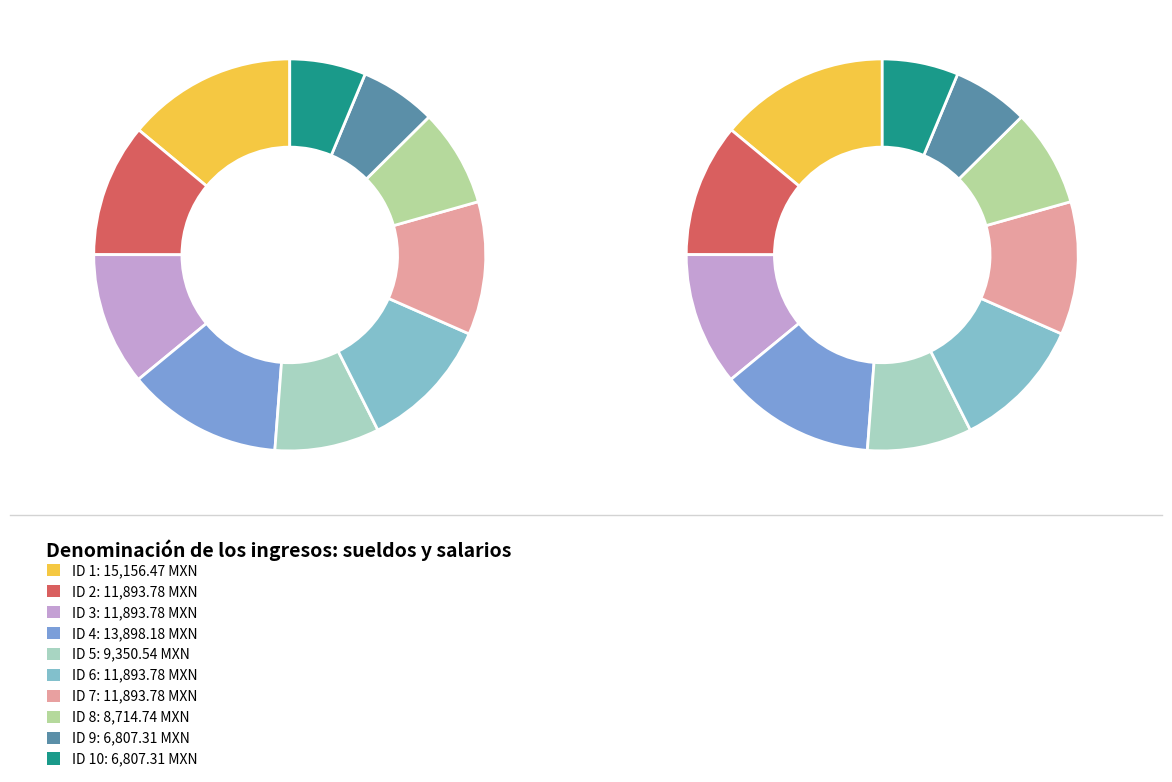

Which category has the biggest portion of the pie?

ID 1